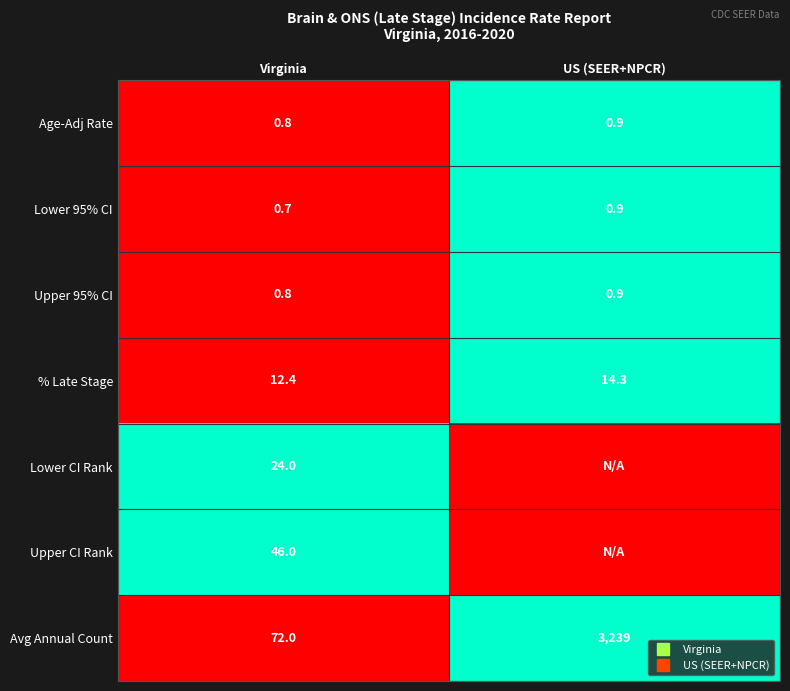

The value of Upper CI Rank at US (SEER+NPCR) is 0. True or false?

True